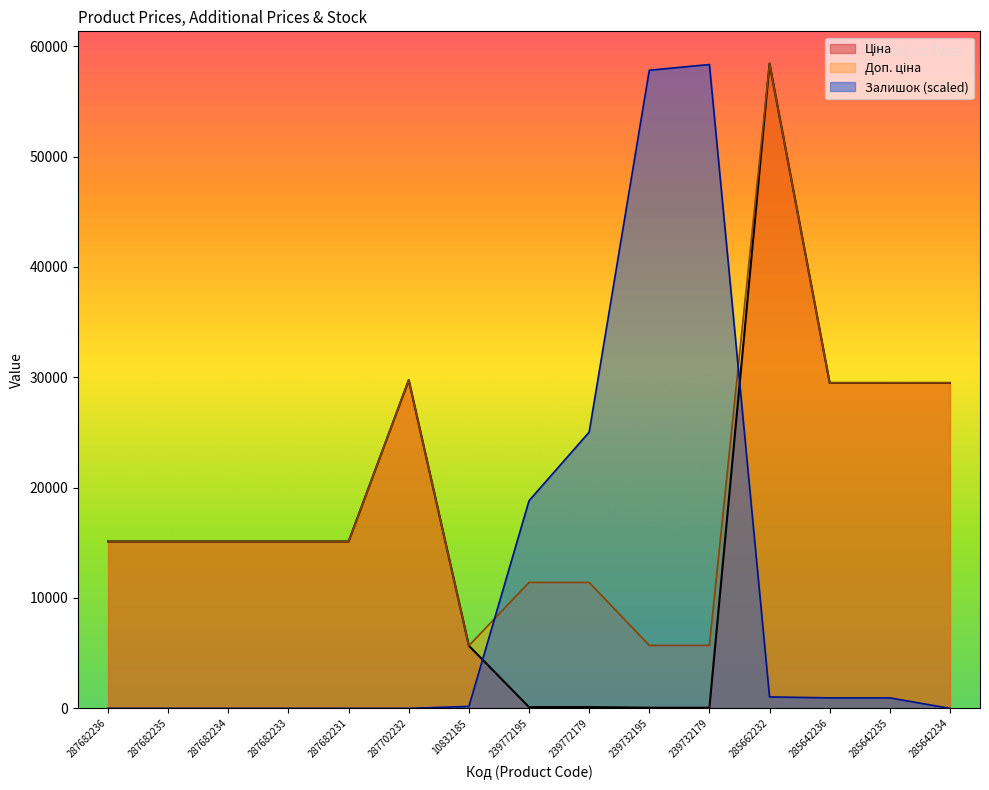

Read the Залишок value at 285642235.

949.3